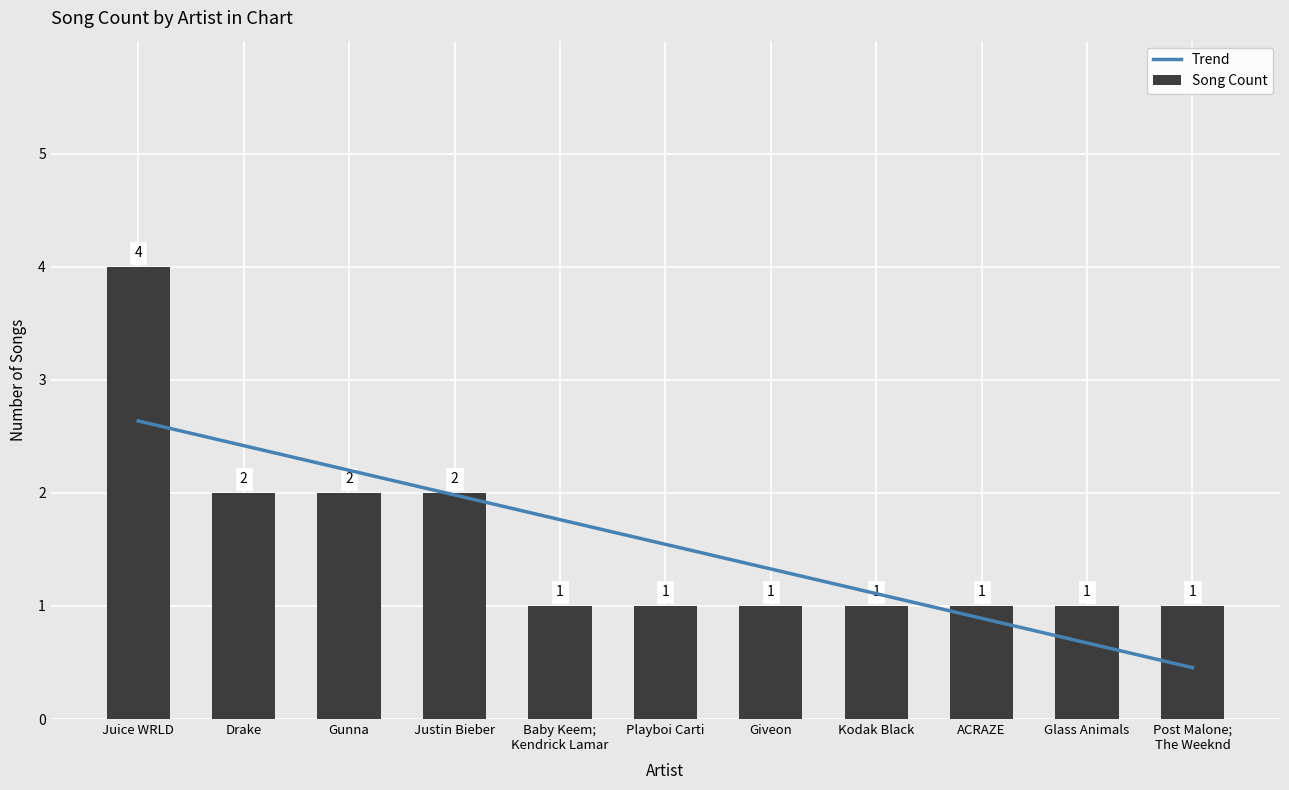

At which category does the chart reach its peak across all series?

Juice WRLD